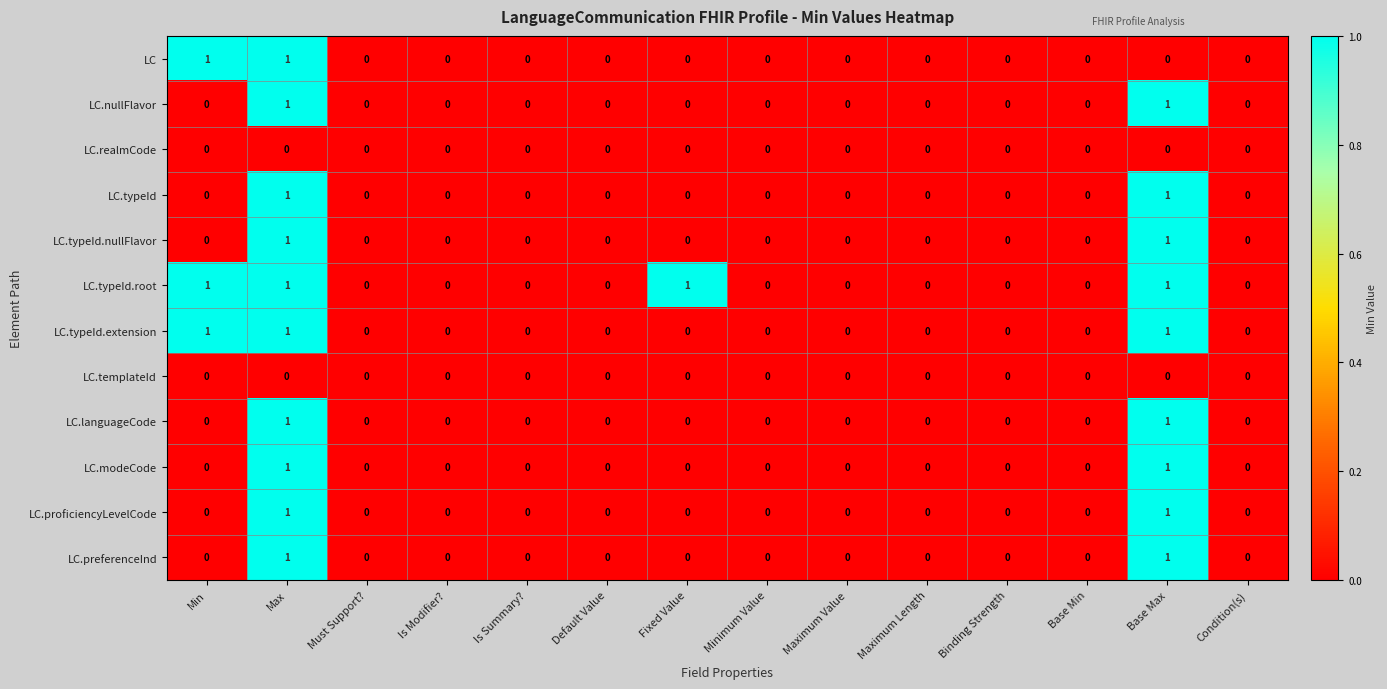

Which series has the largest total across all categories?

LC.typeId.root